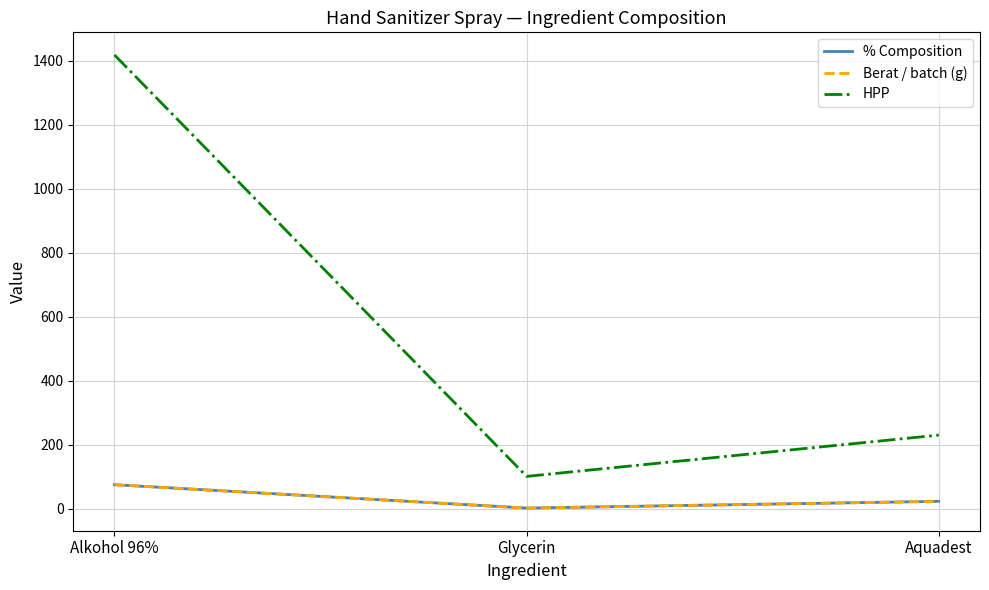

Does the chart display data point markers on the line(s)?

No